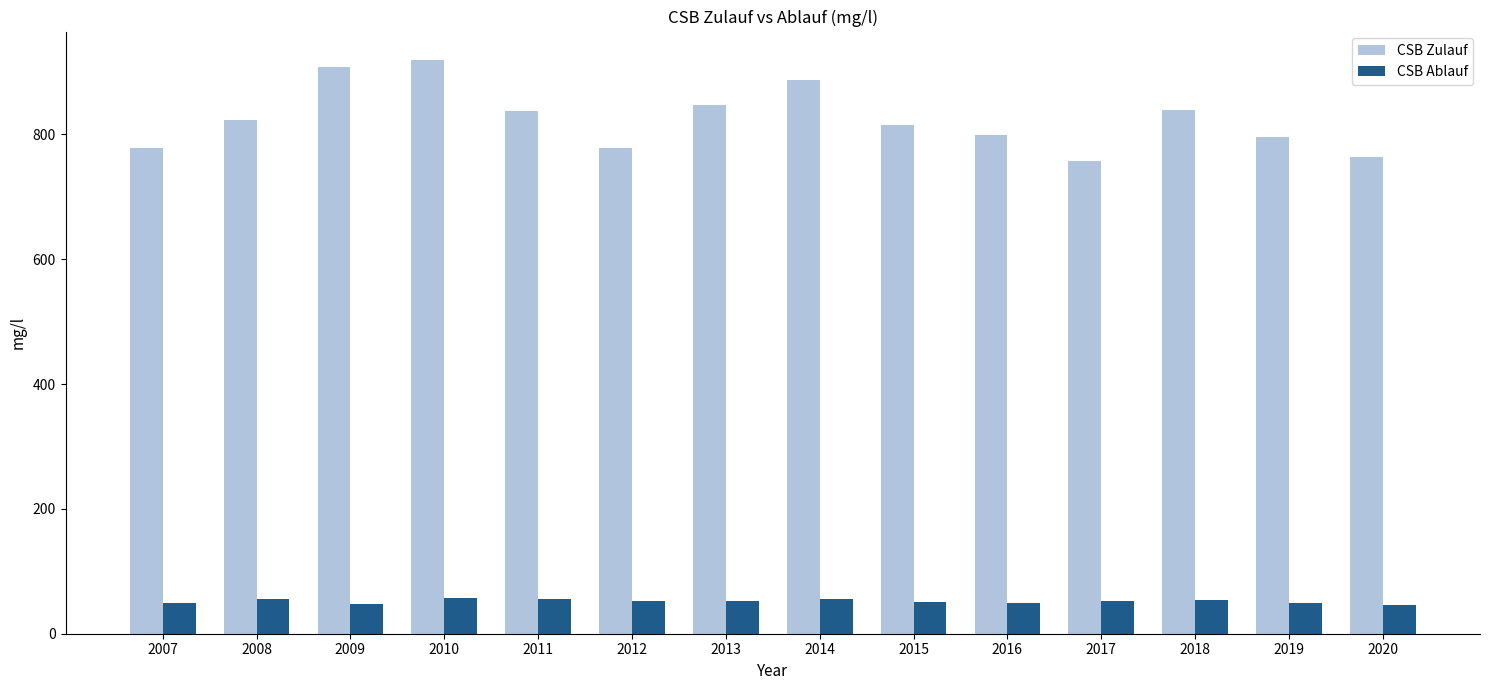

Are the bars horizontal?

No